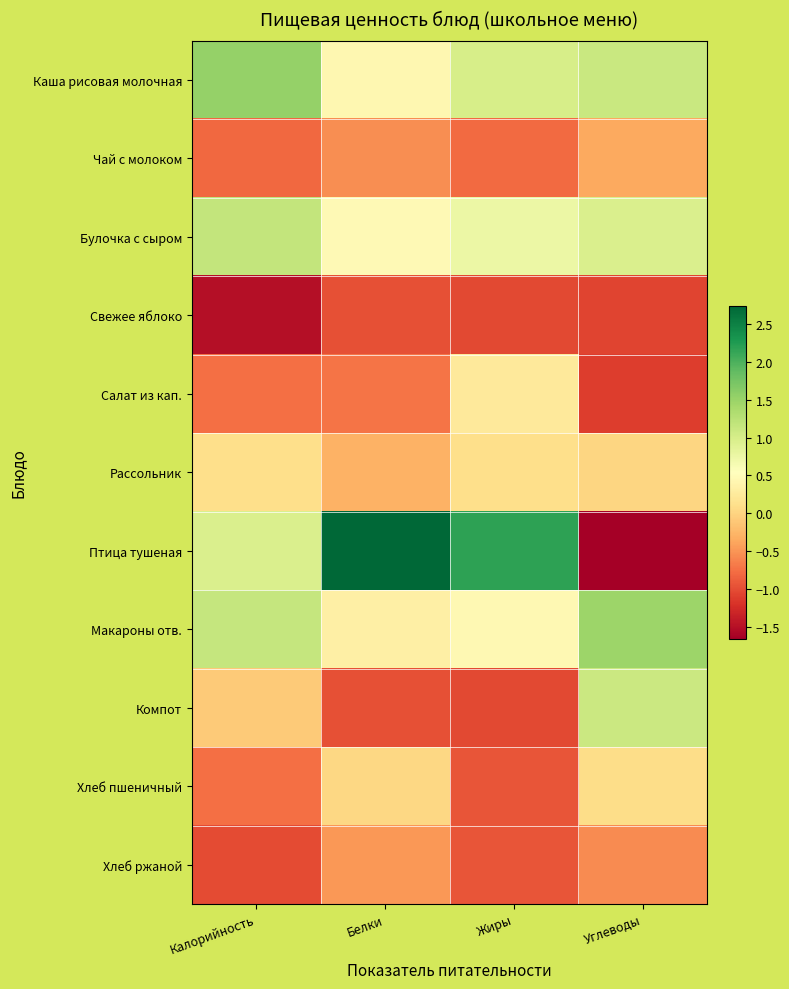

List the series in order of their peak value, highest first.

Птица тушеная, Каша рисовая молочная, Макароны отв., Булочка с сыром, Компот, Салат из кап., Рассольник, Хлеб пшеничный, Чай с молоком, Хлеб ржаной, Свежее яблоко